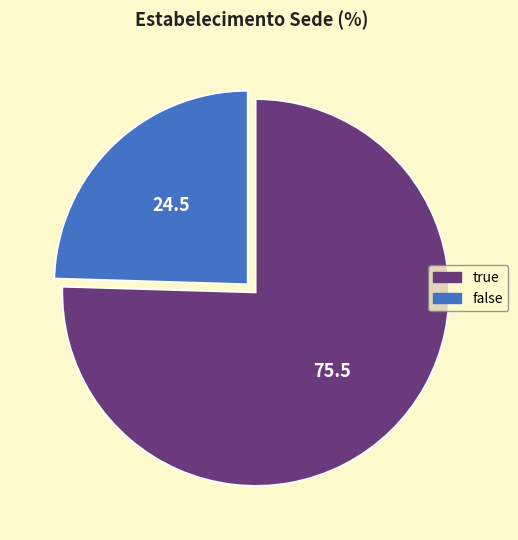

Which slice is the smallest?

false